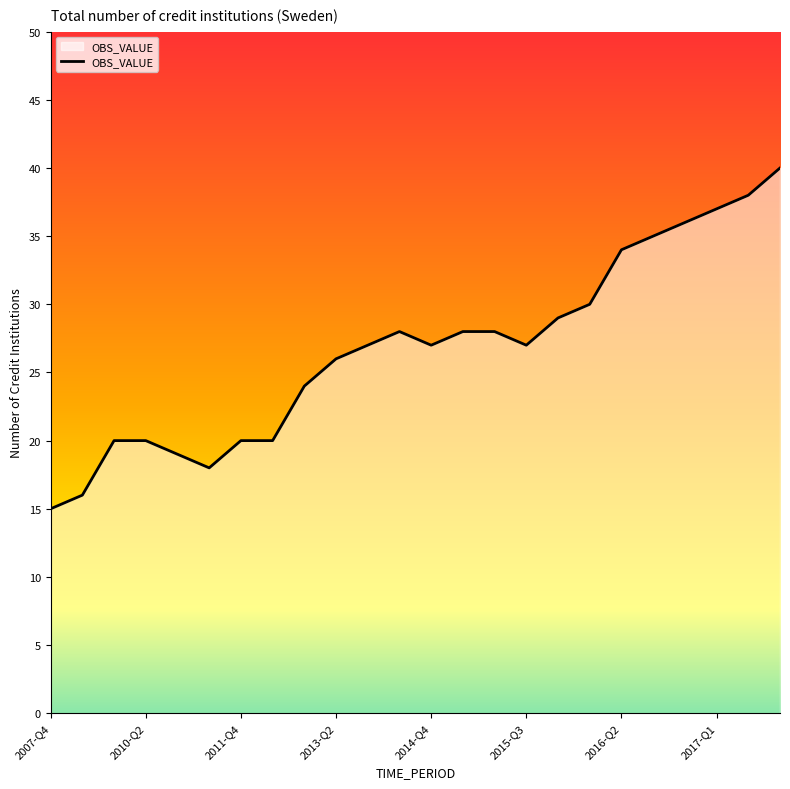

What is the smallest value displayed?

15